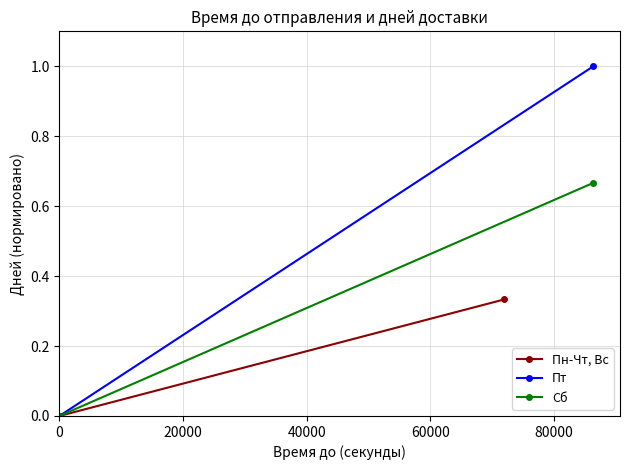

Rank the series at 0 from lowest to highest value.

Пн-Чт, Вс, Пт, Сб